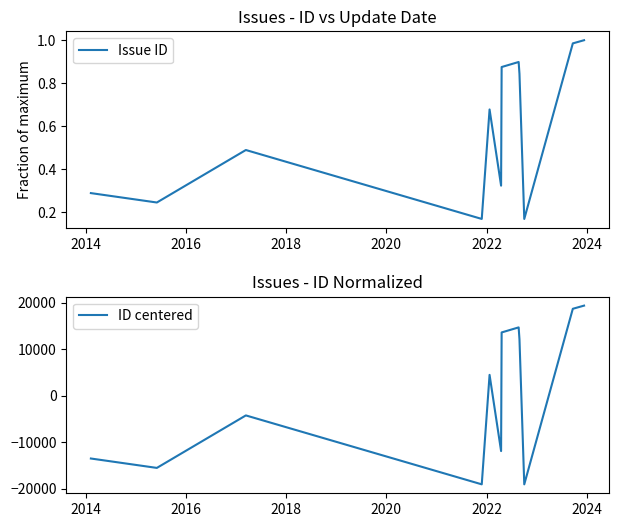

Which series has the largest total across all categories?

Issue ID